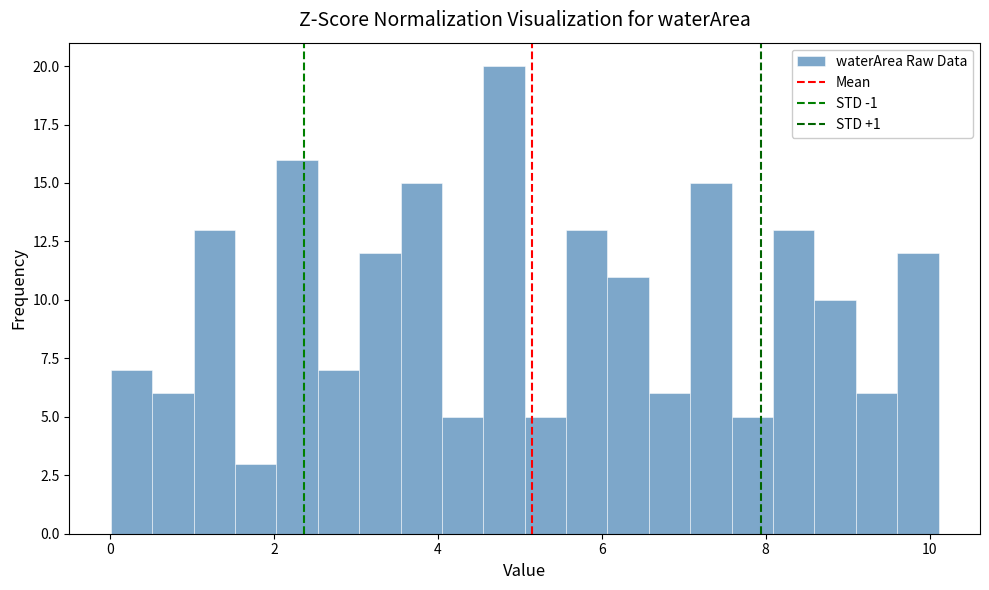

Read against the x-axis, roughly where is the centre of the tallest bar?

4.8